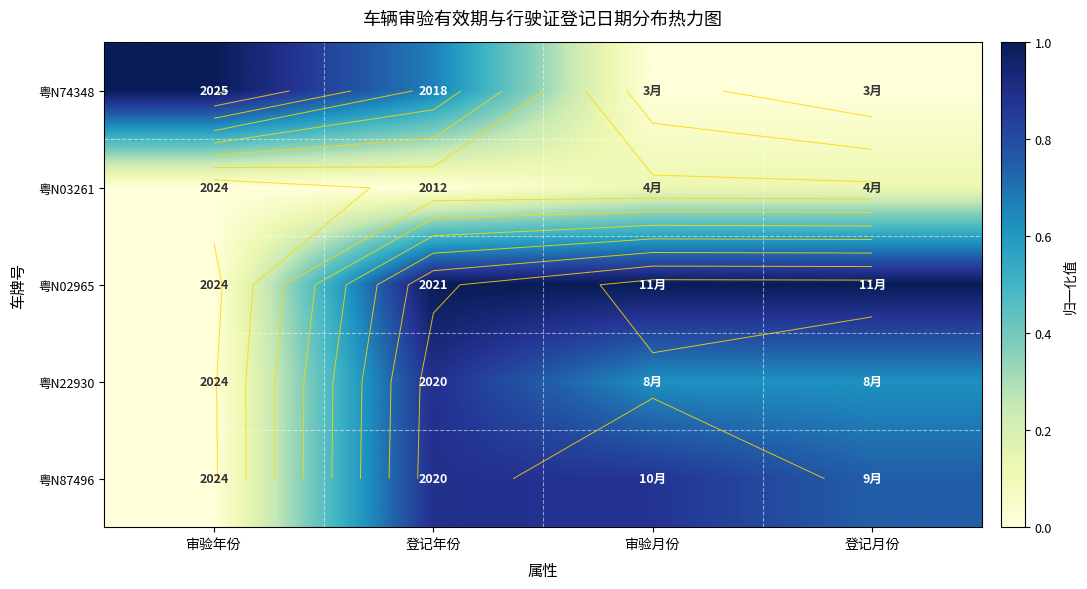

At which category is the sum across all series the highest?

登记年份